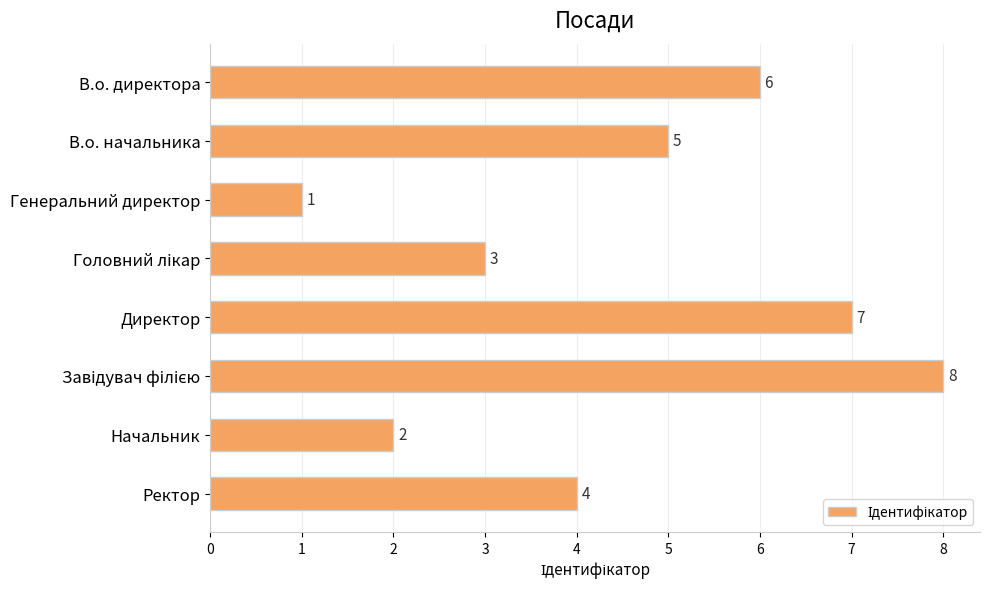

At which category does the chart reach its minimum across all series?

Генеральний директор